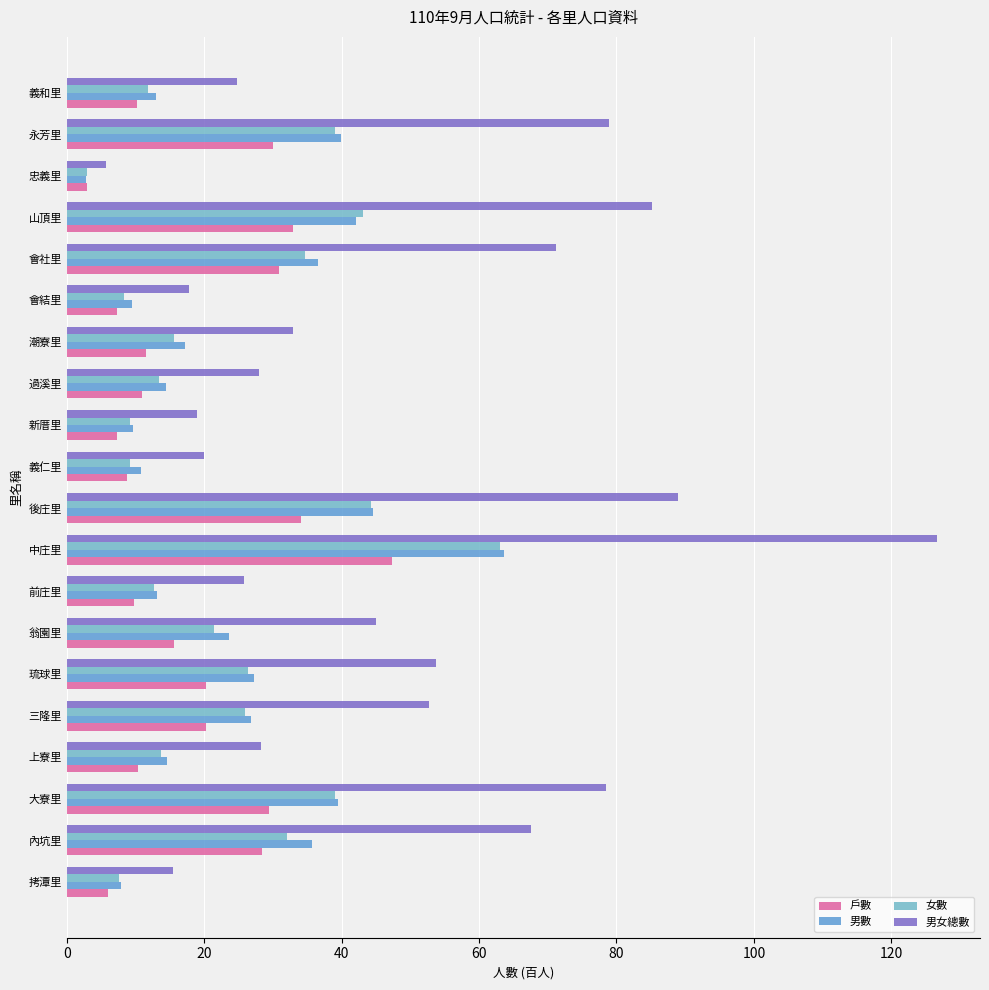

Which label corresponds to the smallest value in the chart?

忠義里